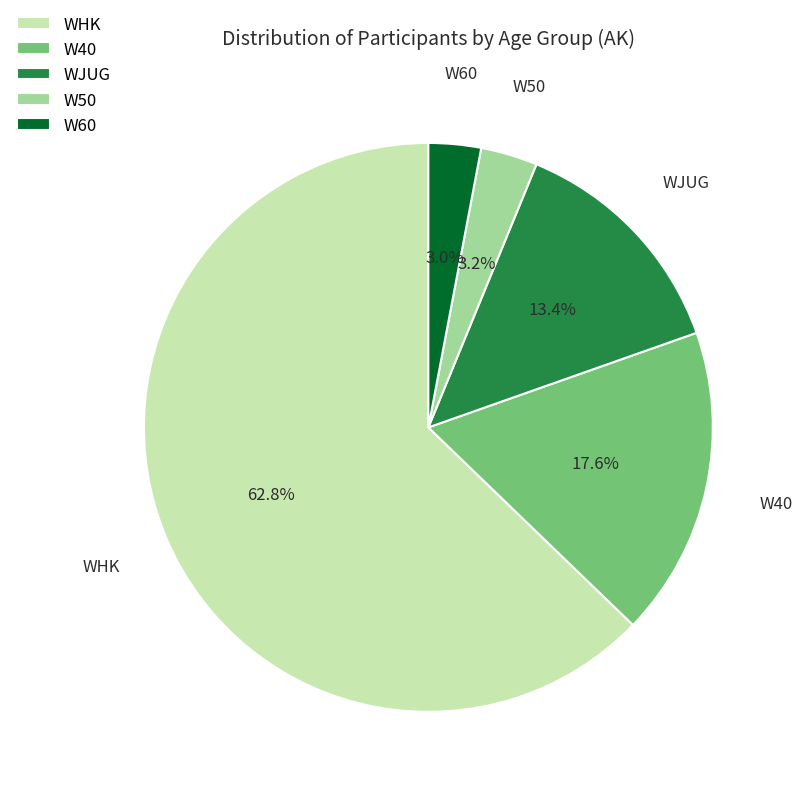

To the nearest percent, what percentage of the pie is W40?

18%